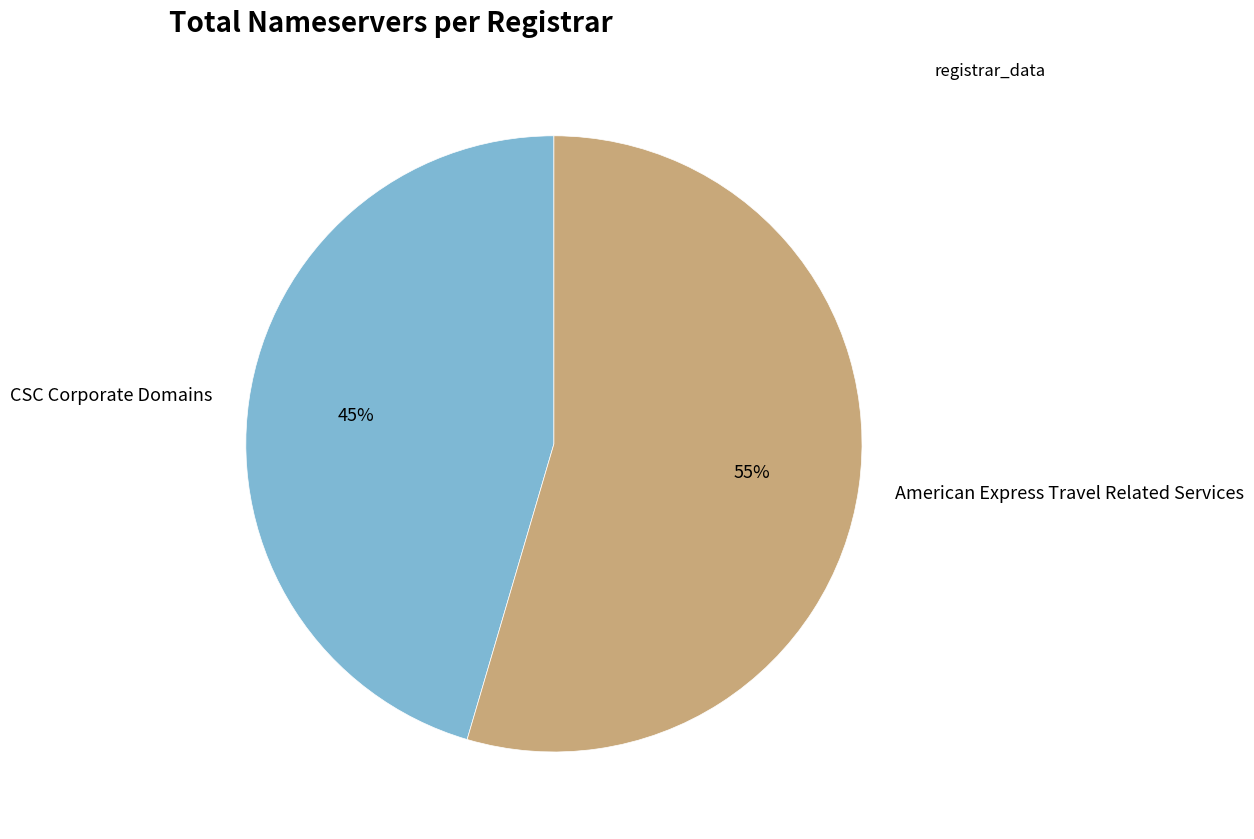

How many slices are in this pie chart?

2